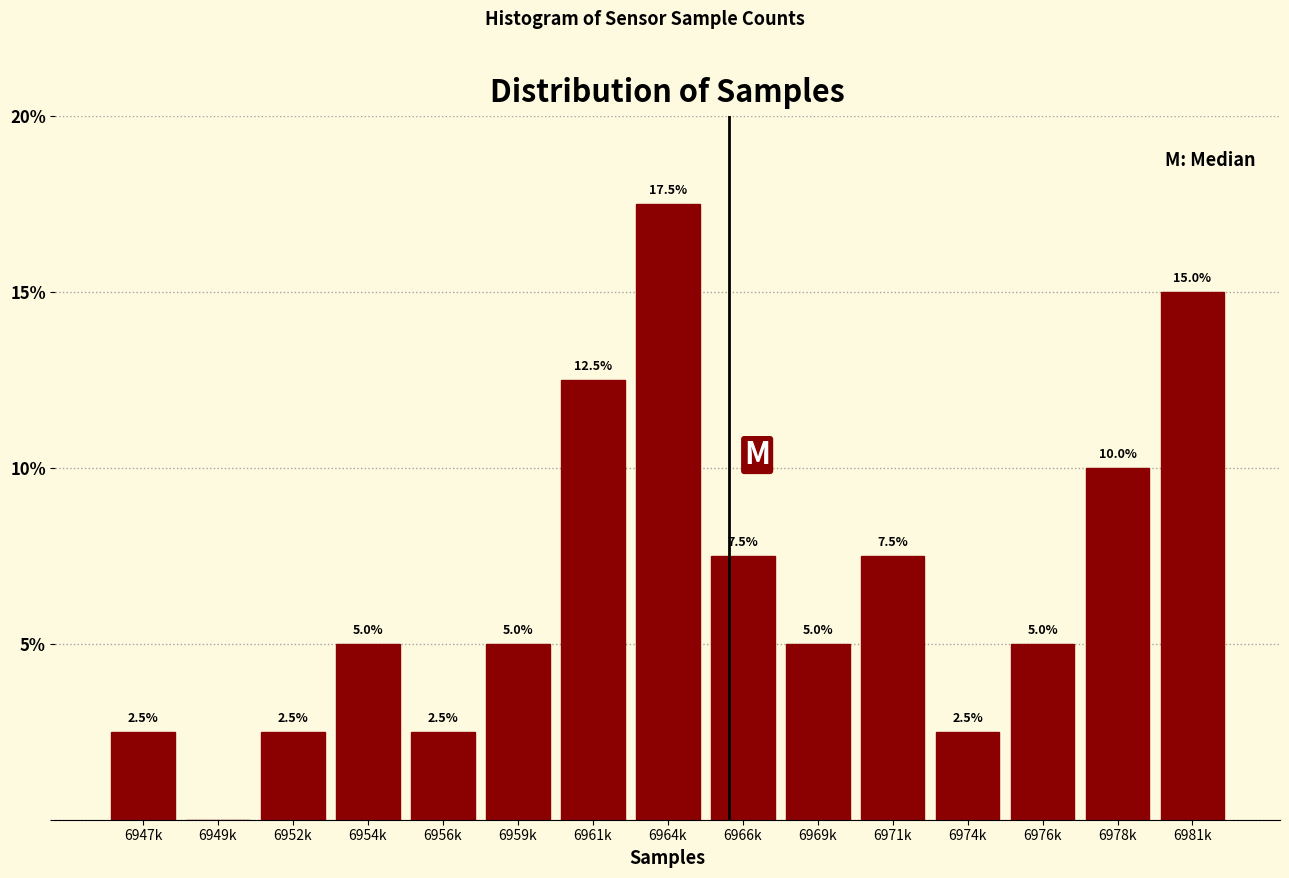

Reading left to right, list all the values displayed in this chart.

6947k=2.5	6949k=0.0	6952k=2.5	6954k=5.0	6956k=2.5	6959k=5.0	6961k=12.5	6964k=17.5	6966k=7.5	6969k=5.0	6971k=7.5	6974k=2.5	6976k=5.0	6978k=10.0	6981k=15.0